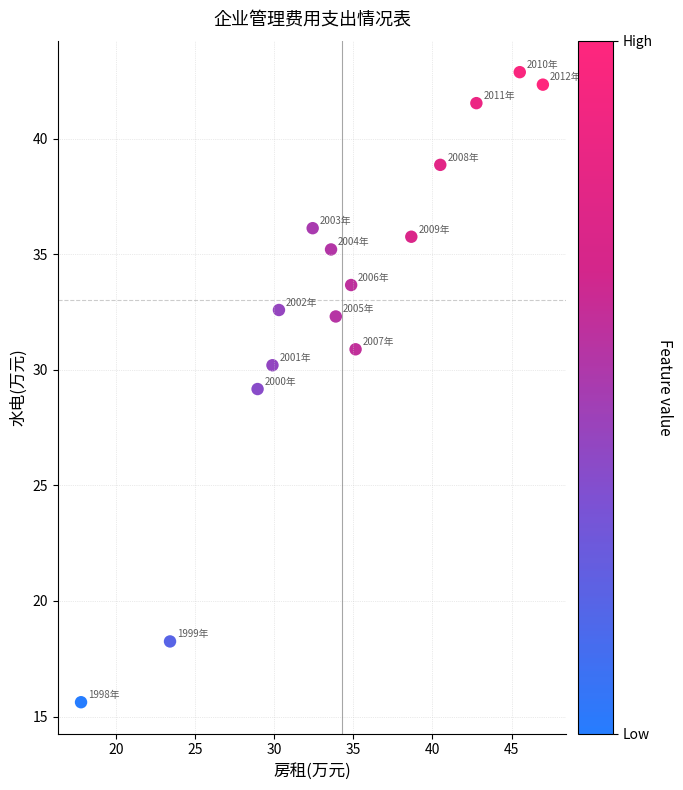

What is the range of X values (max minus min)?

29.2